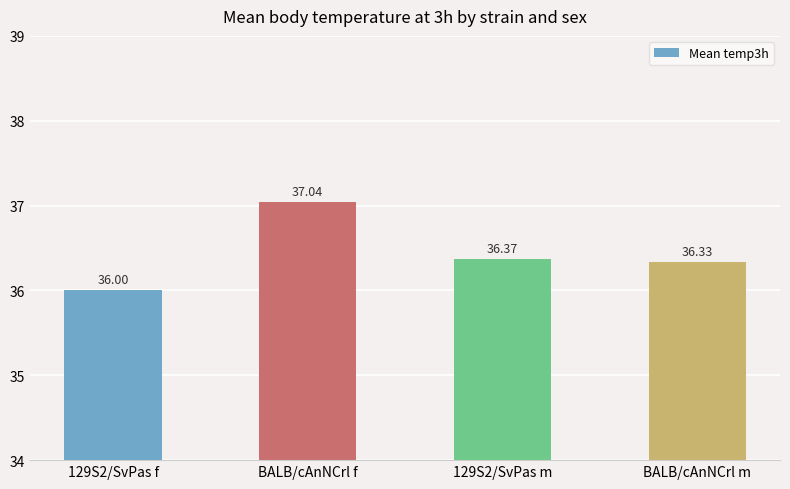

What is the minimum value shown in the chart?

36.0